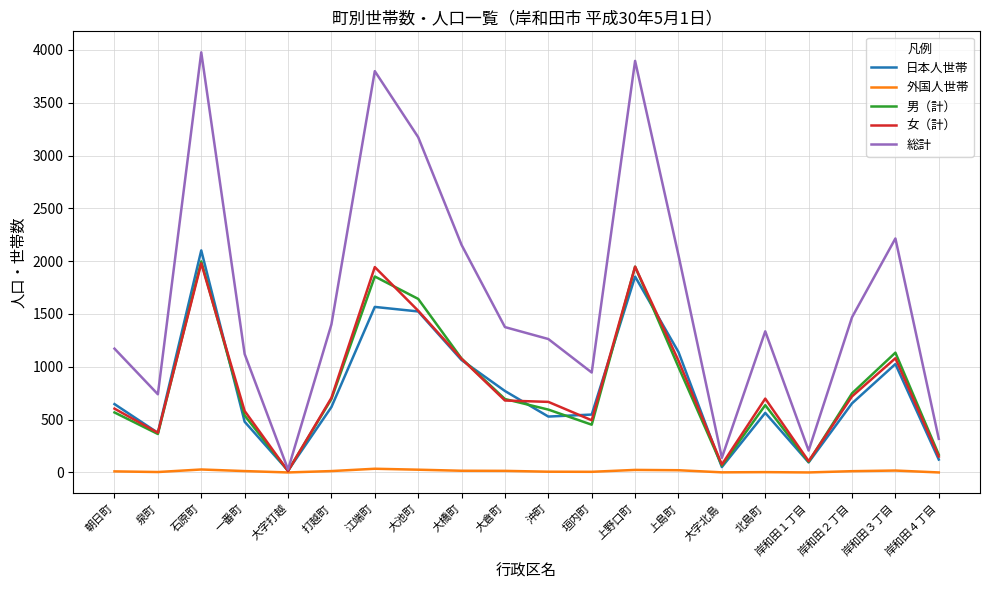

Which series has the largest total across all categories?

総計